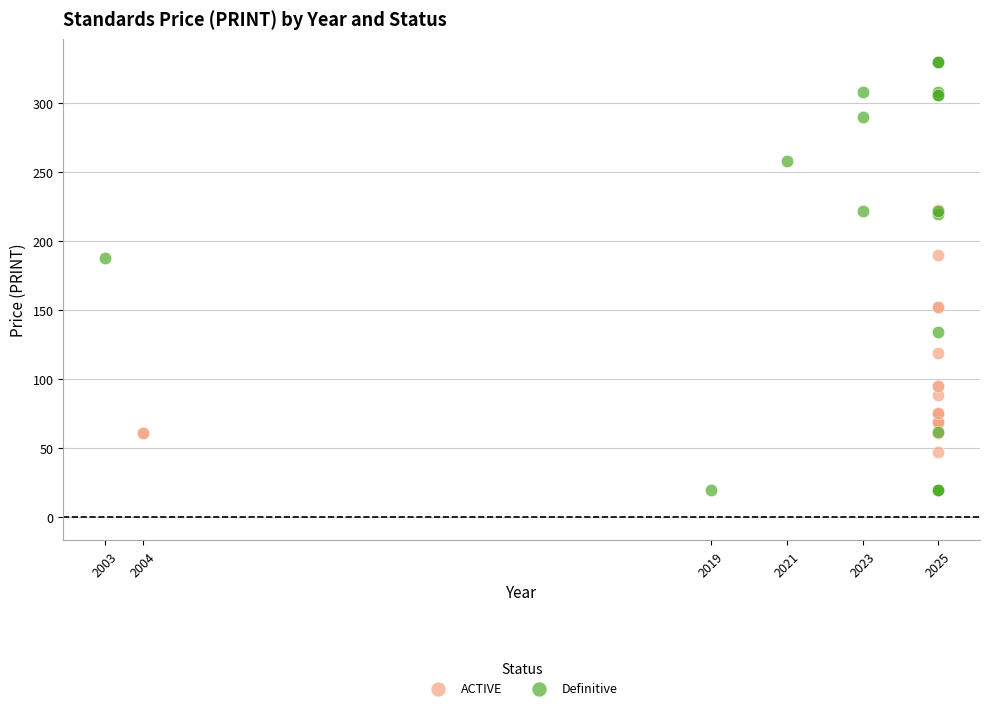

Which series reaches the minimum Y coordinate?

Definitive